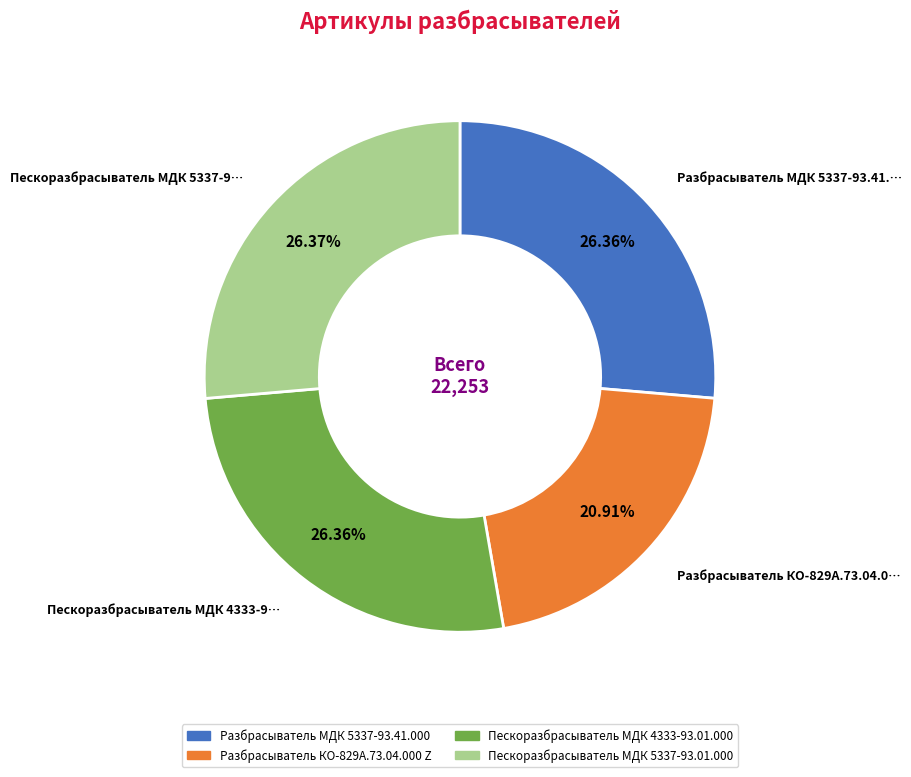

To the nearest percent, what percentage of the pie is Разбрасыватель КО-829А.73.04.000 Z?

21%